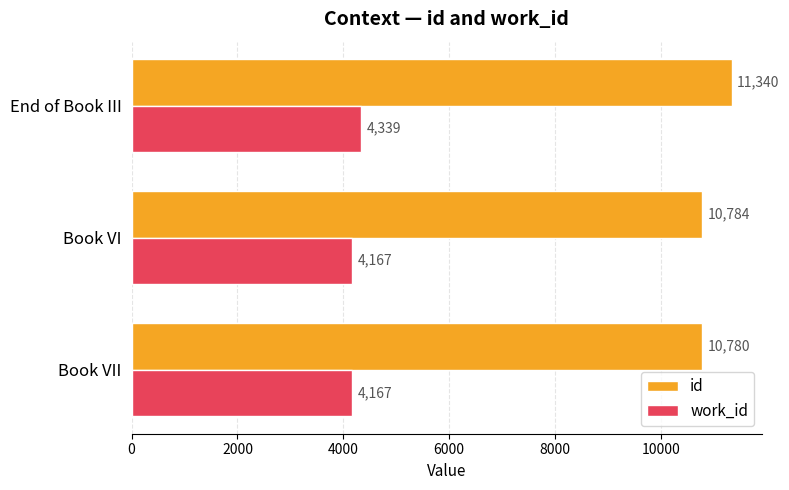

How many work_id values are between 4167 and 4339?

3